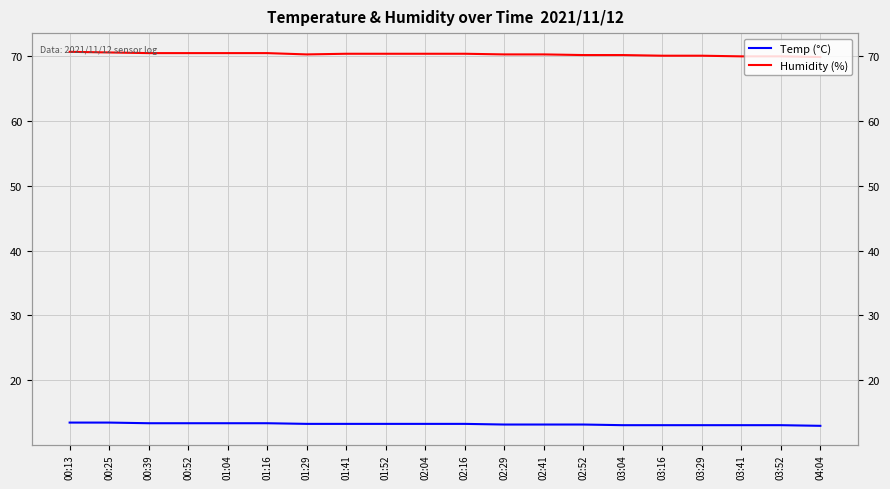

Reading left to right, extract all data points from this chart.

Temp (°C): 00:13=13.5	00:25=13.5	00:39=13.4	00:52=13.4	01:04=13.4	01:16=13.4	01:29=13.3	01:41=13.3	01:52=13.3	02:04=13.3	02:16=13.3	02:29=13.2	02:41=13.2	02:52=13.2	03:04=13.1	03:16=13.1	03:29=13.1	03:41=13.1	03:52=13.1	04:04=13.0
Humidity (%): 00:13=70.6	00:25=70.5	00:39=70.4	00:52=70.4	01:04=70.4	01:16=70.4	01:29=70.2	01:41=70.3	01:52=70.3	02:04=70.3	02:16=70.3	02:29=70.2	02:41=70.2	02:52=70.1	03:04=70.1	03:16=70.0	03:29=70.0	03:41=69.9	03:52=69.9	04:04=69.8